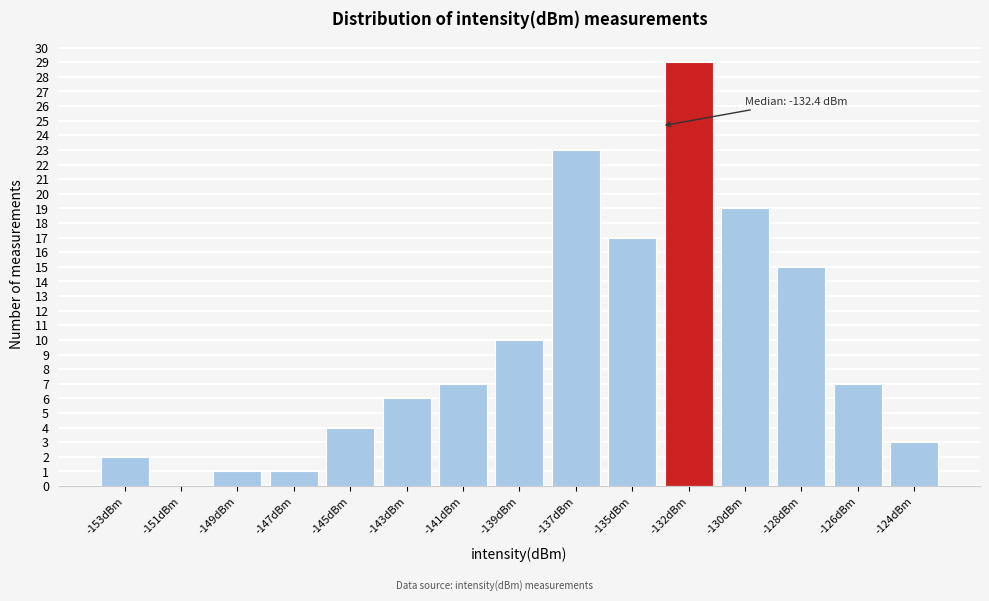

Reading left to right, extract all data points from this chart.

-153dBm=2	-151dBm=0	-149dBm=1	-147dBm=1	-145dBm=4	-143dBm=6	-141dBm=7	-139dBm=10	-137dBm=23	-135dBm=17	-132dBm=29	-130dBm=19	-128dBm=15	-126dBm=7	-124dBm=3